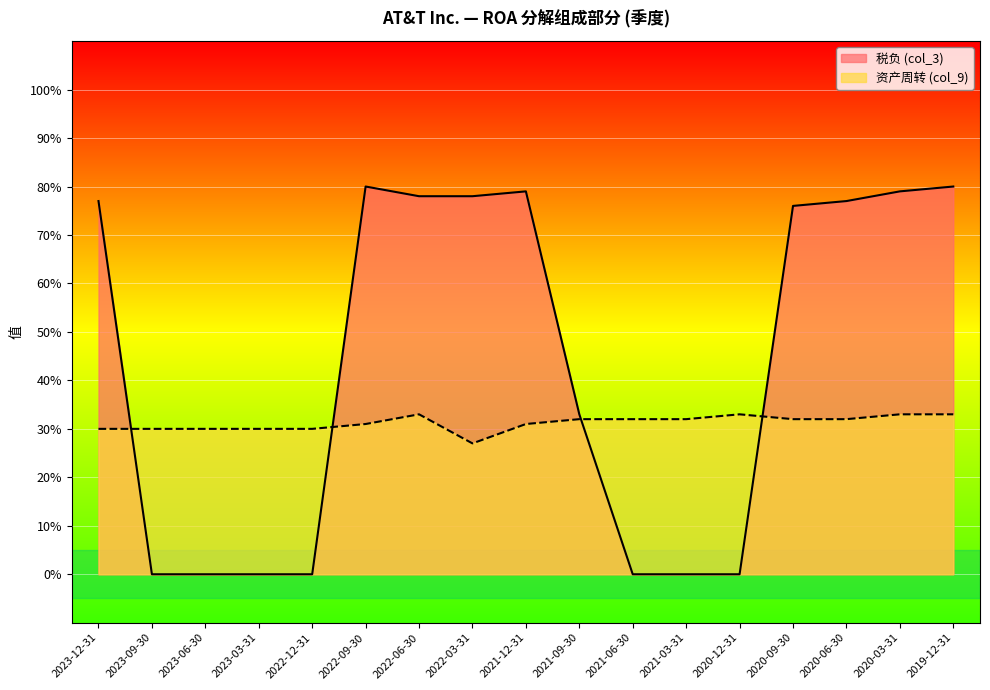

What value does the 税负 (col_3) series have at 2023-12-31?

0.8